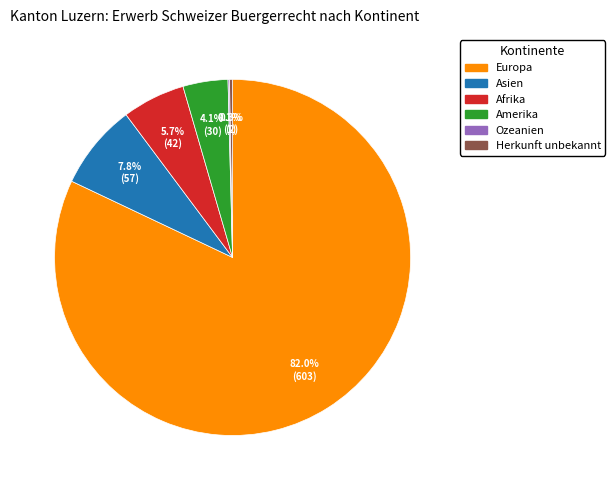

Does Europa represent more than half of the total?

Yes